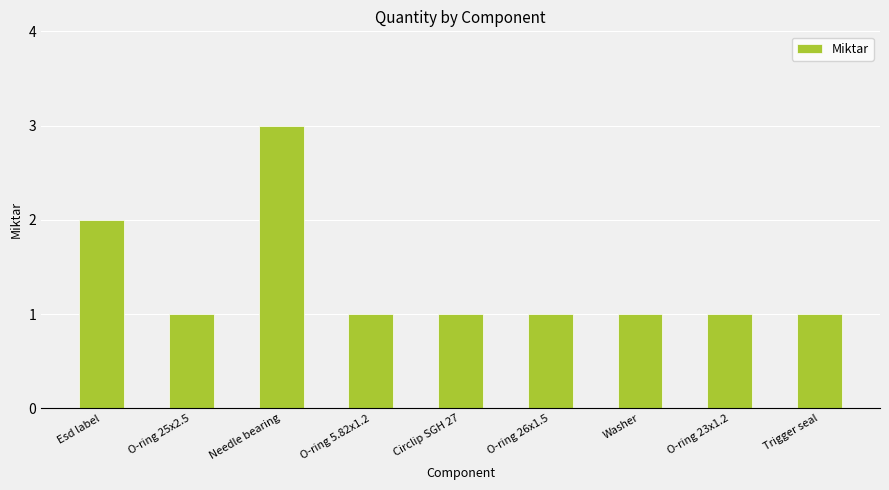

What is the approximate value at Esd label?

2